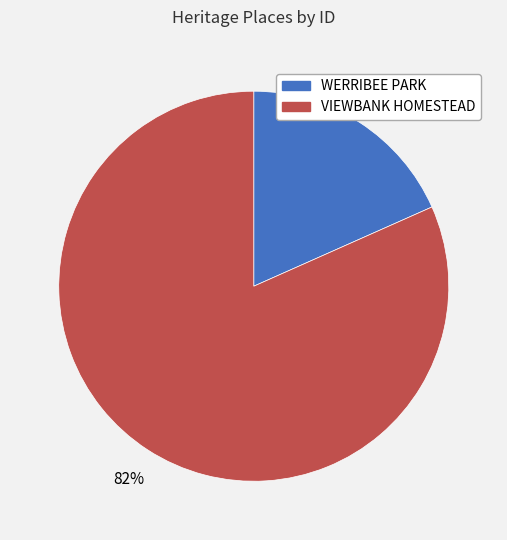

What is the majority slice?

VIEWBANK HOMESTEAD